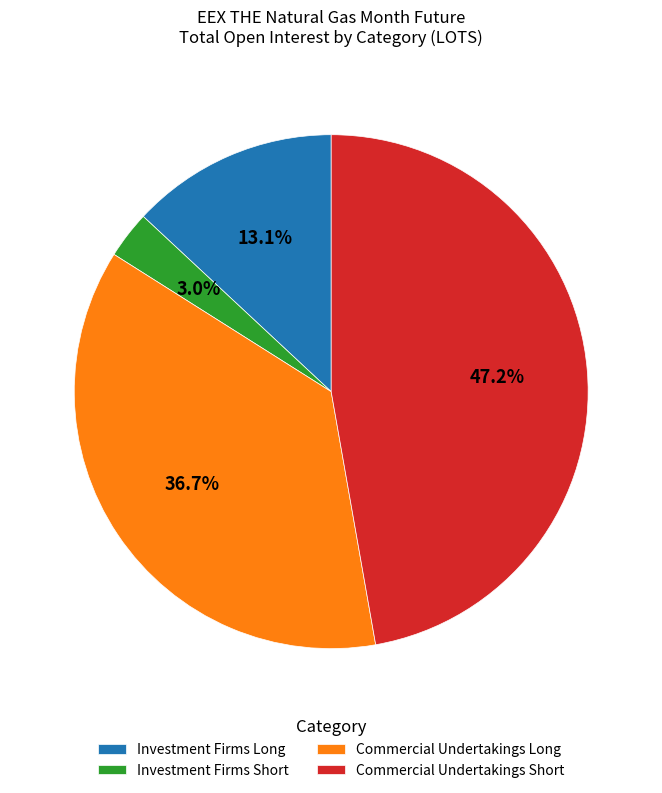

To the nearest percent, what portion does Commercial Undertakings Long represent?

37%